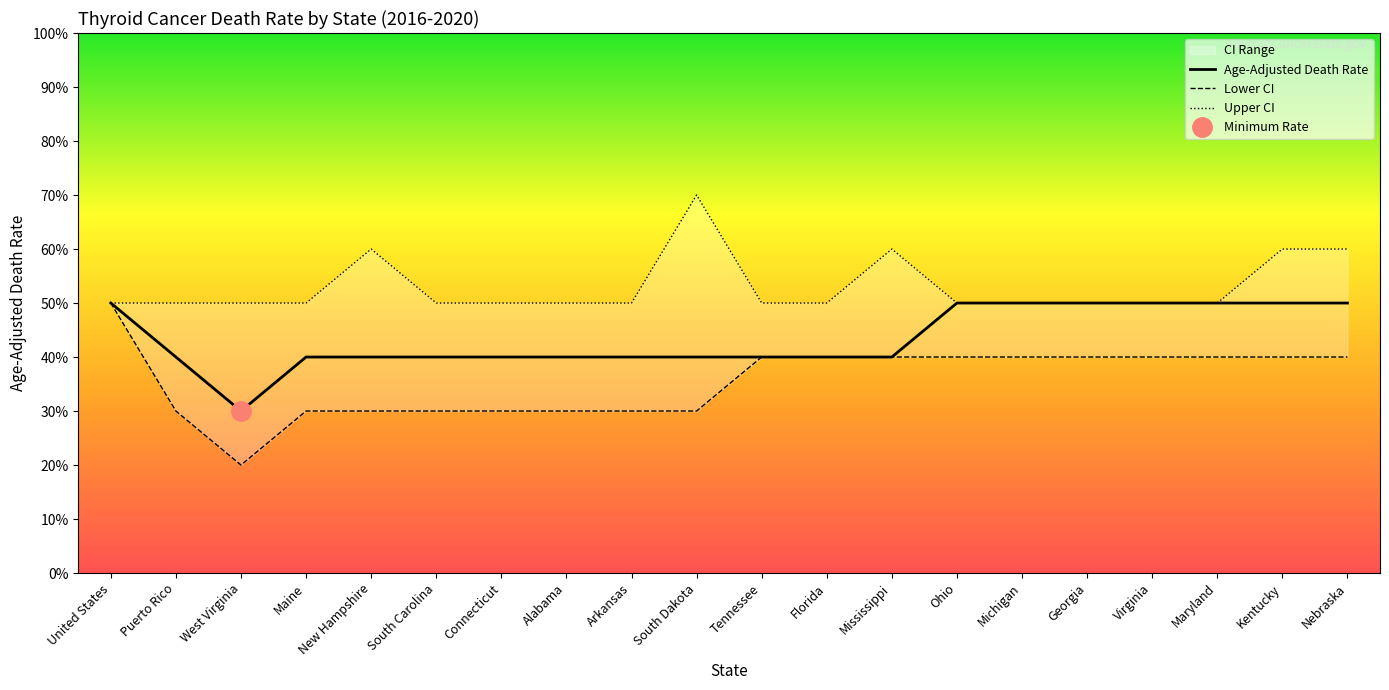

What is the difference between the highest and lowest values at Georgia?

0.1